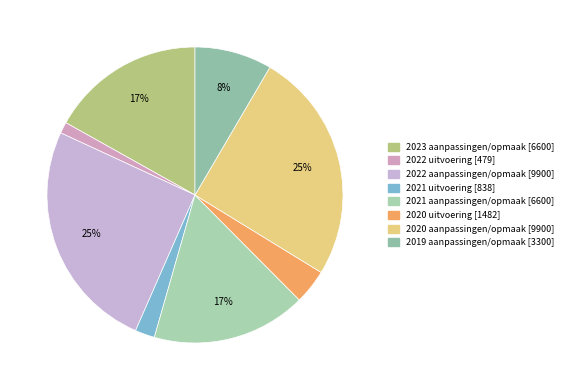

Is there any slice that represents more than half of the pie?

No